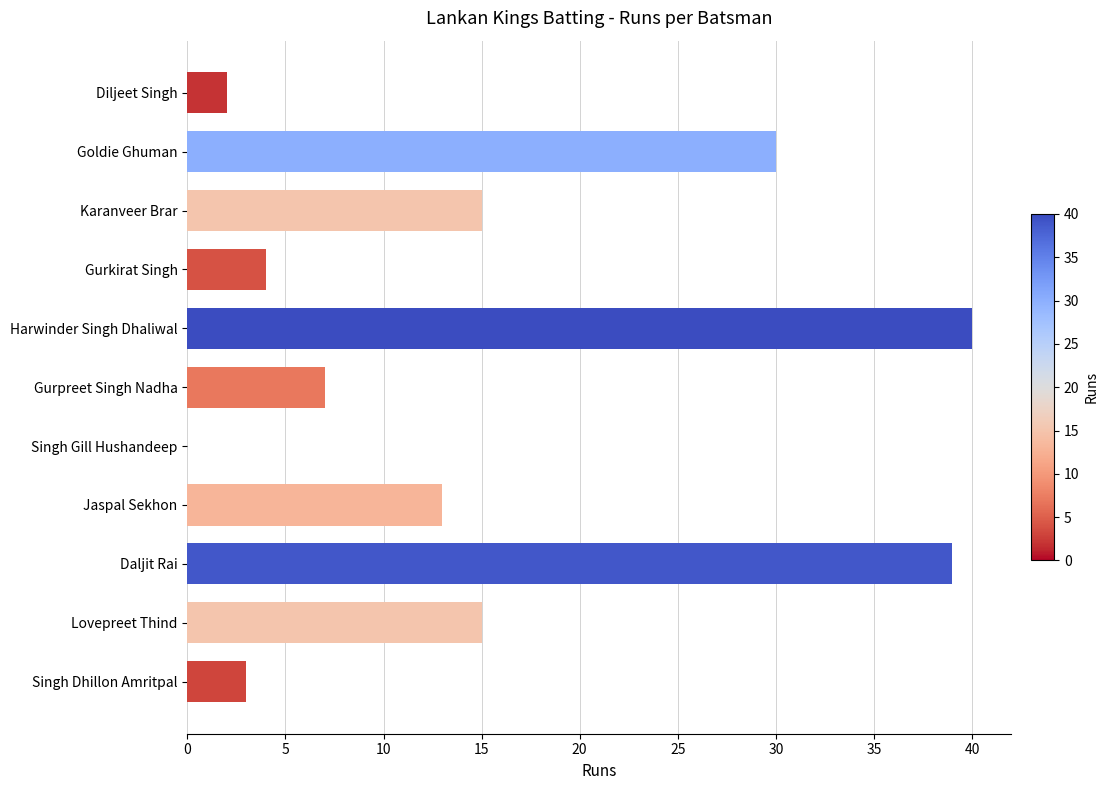

Which has a higher value, Karanveer Brar or Goldie Ghuman?

Goldie Ghuman